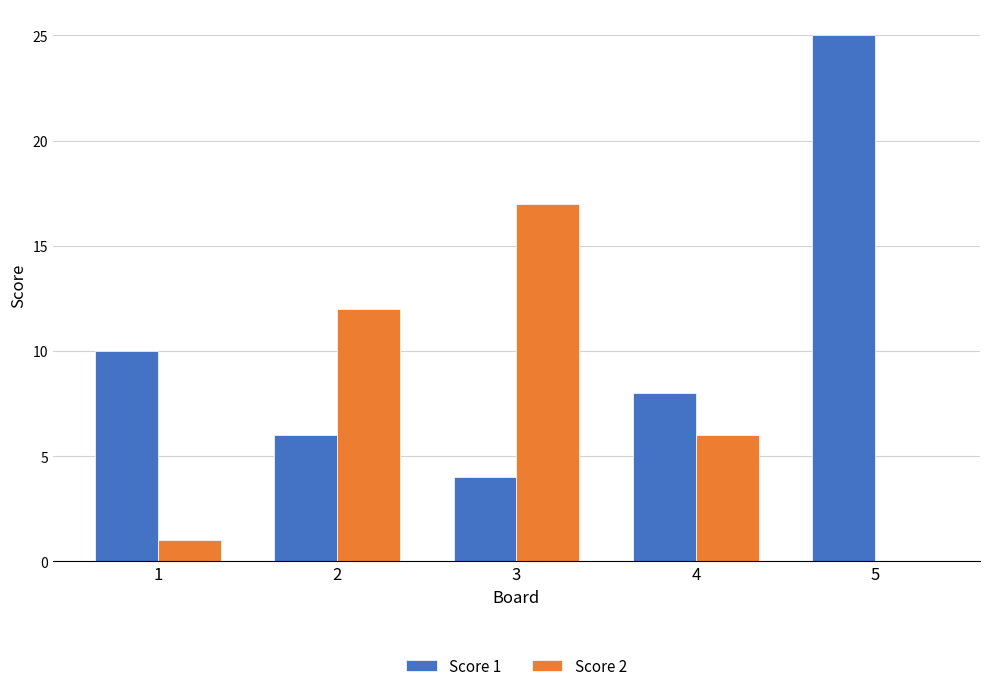

Which category has the highest value across all series?

5